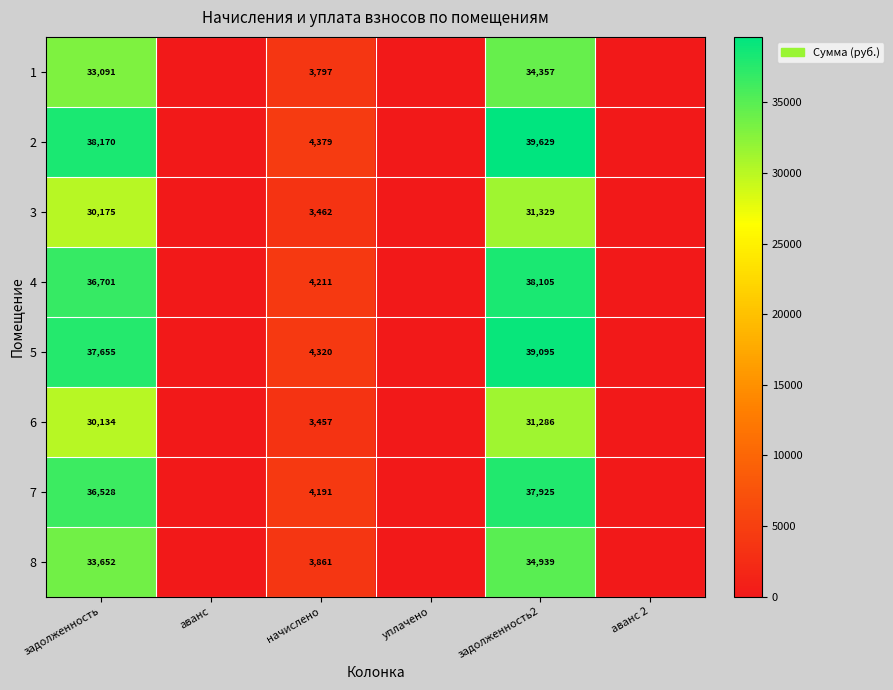

The value of 2 at задолженность is 54955. True or false?

False